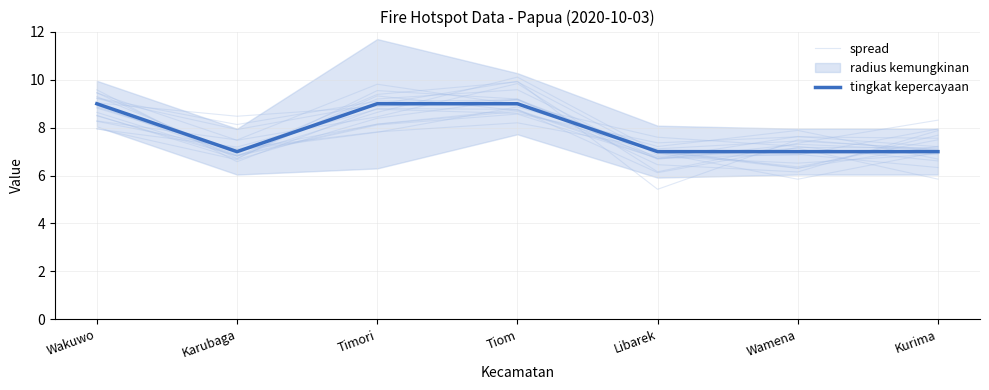

Count the number of categories in the chart.

7